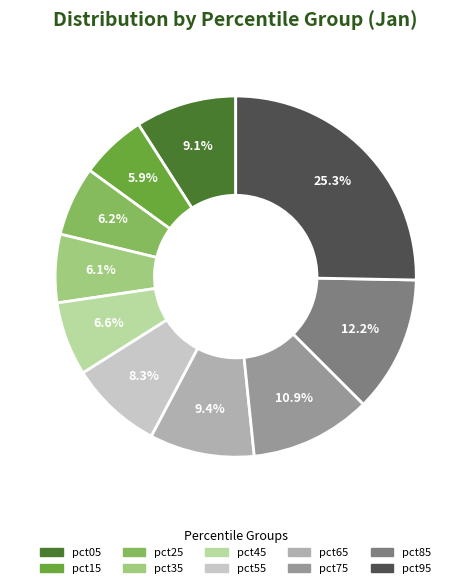

What percentage is the pct45 slice, to the nearest percent?

7%